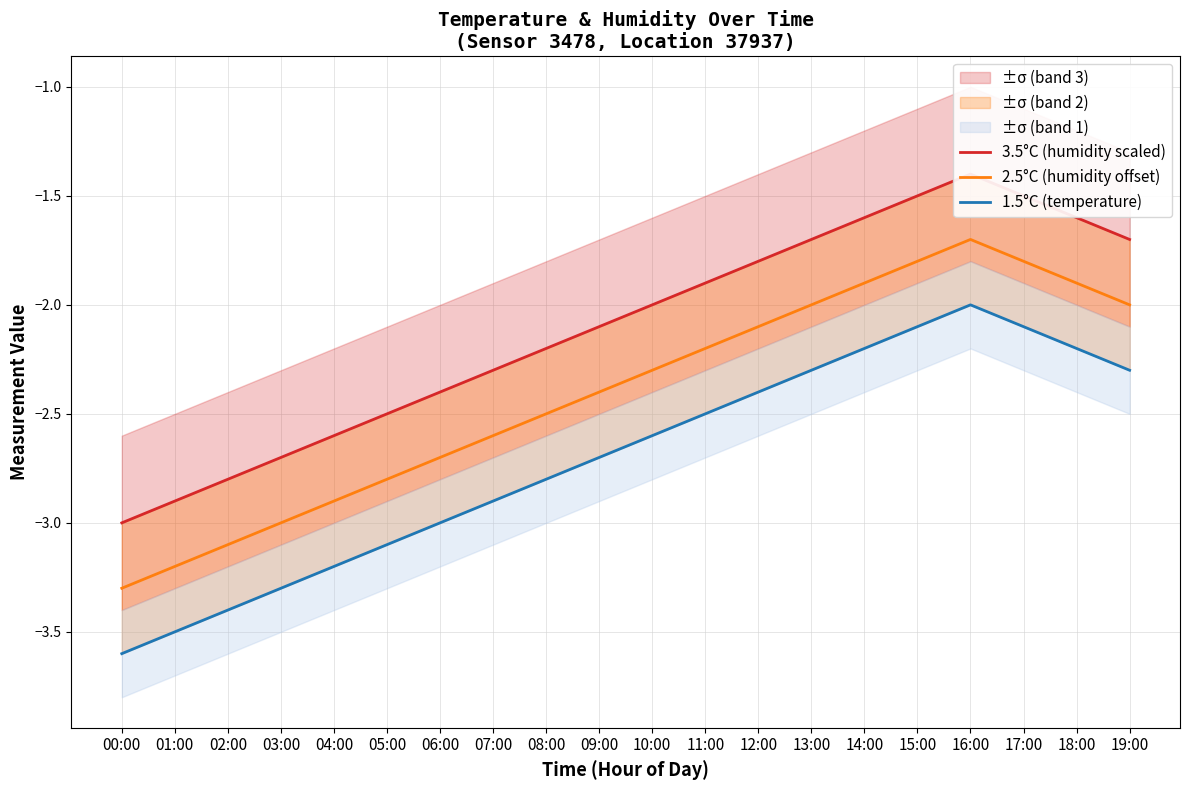

True or false: 1.5°C (temperature) and 2.5°C (humidity offset) intersect in this chart.

False